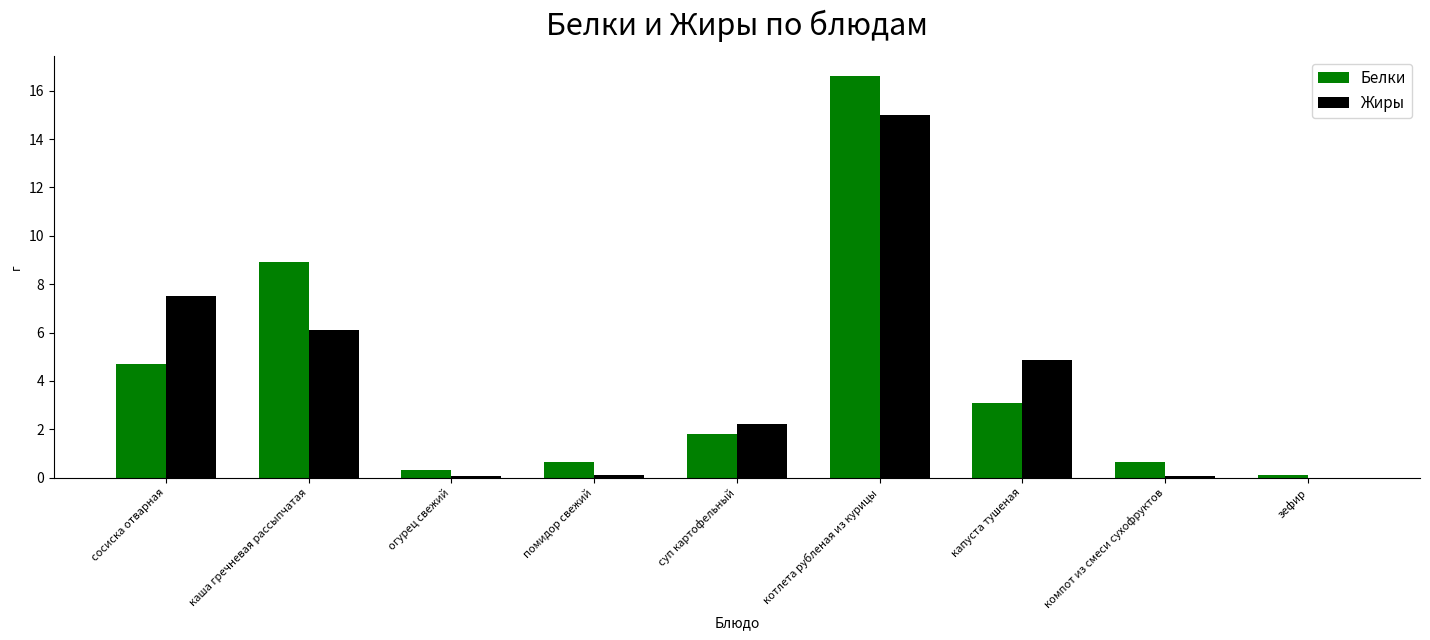

Which series has the largest range (max minus min)?

Белки